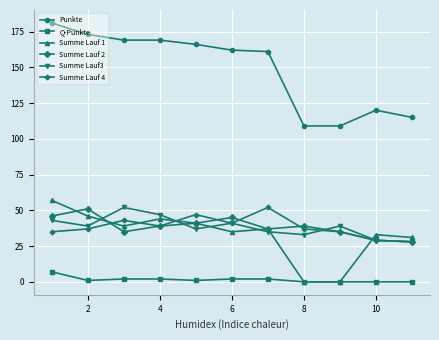

Which series has the largest range (max minus min)?

Punkte